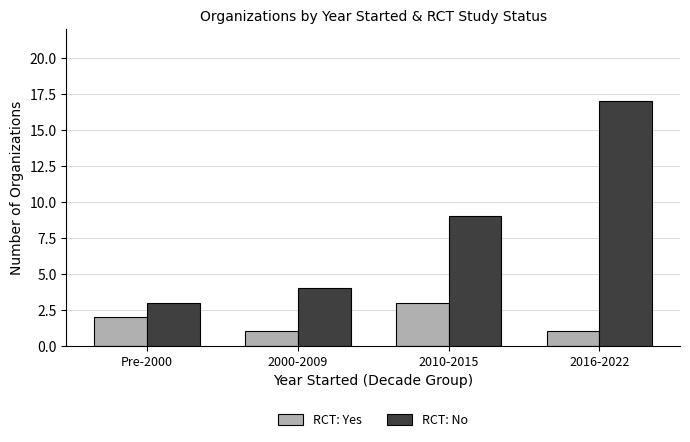

What is the label of the 3rd bar from the left?

2010-2015